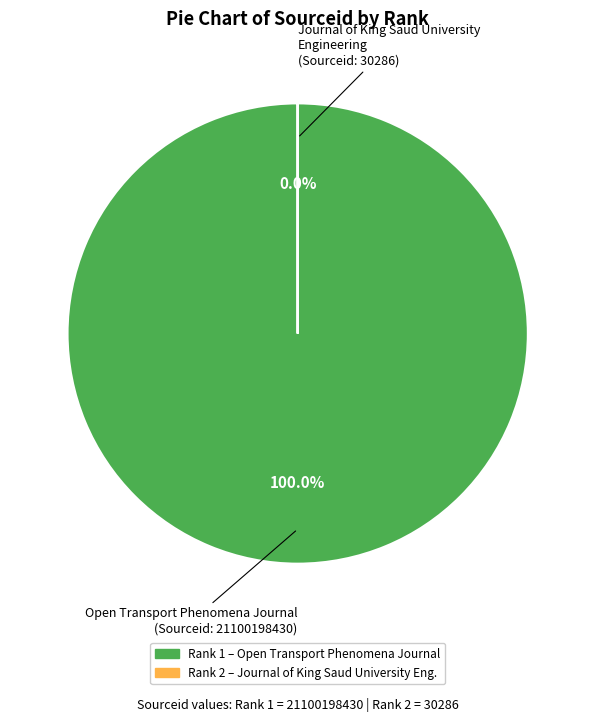

What is the change in value from Open Transport Phenomena Journal to Journal of King Saud University Engineering?

-21100168144